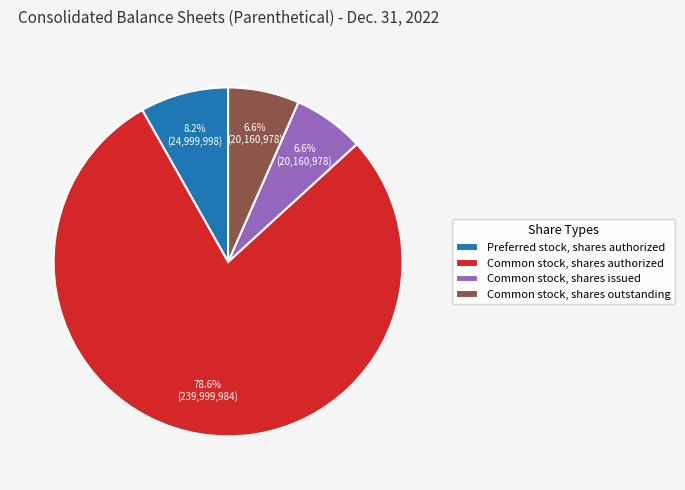

How many segments does this pie chart have?

4